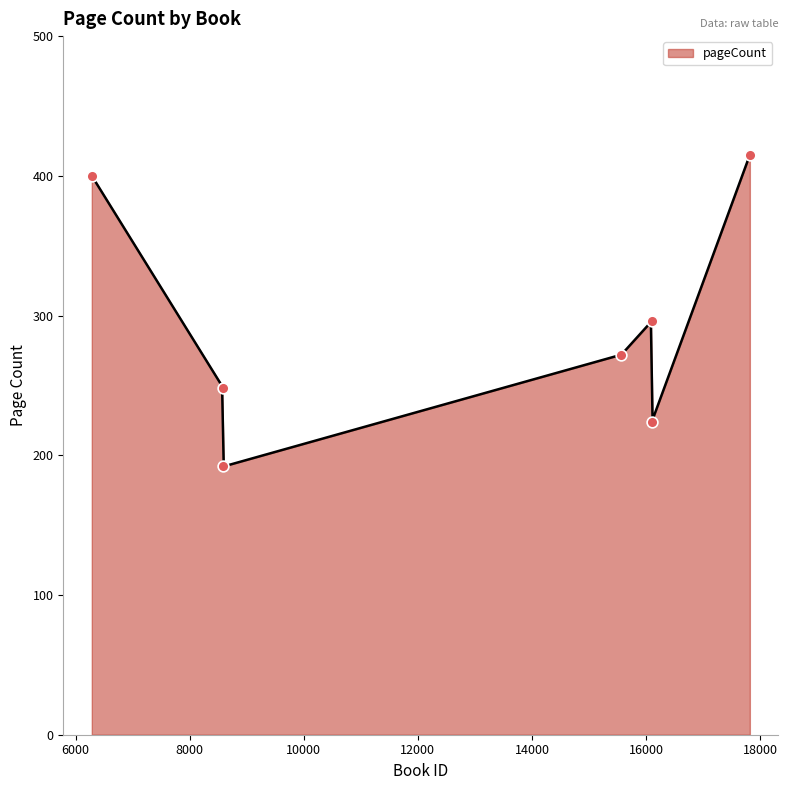

What is the maximum value for pageCount?

415.0